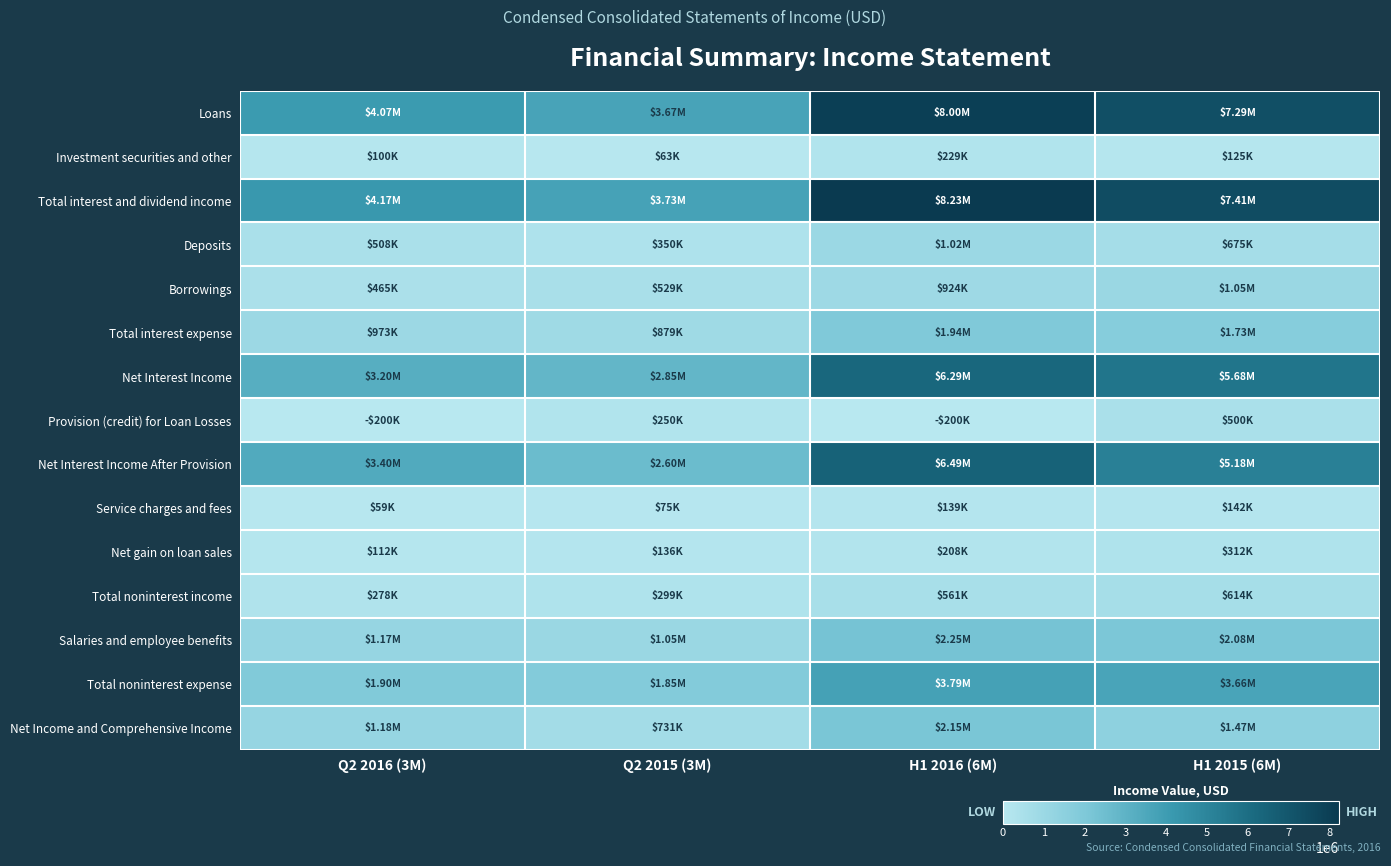

At how many categories does at least one series exceed 5585348?

2